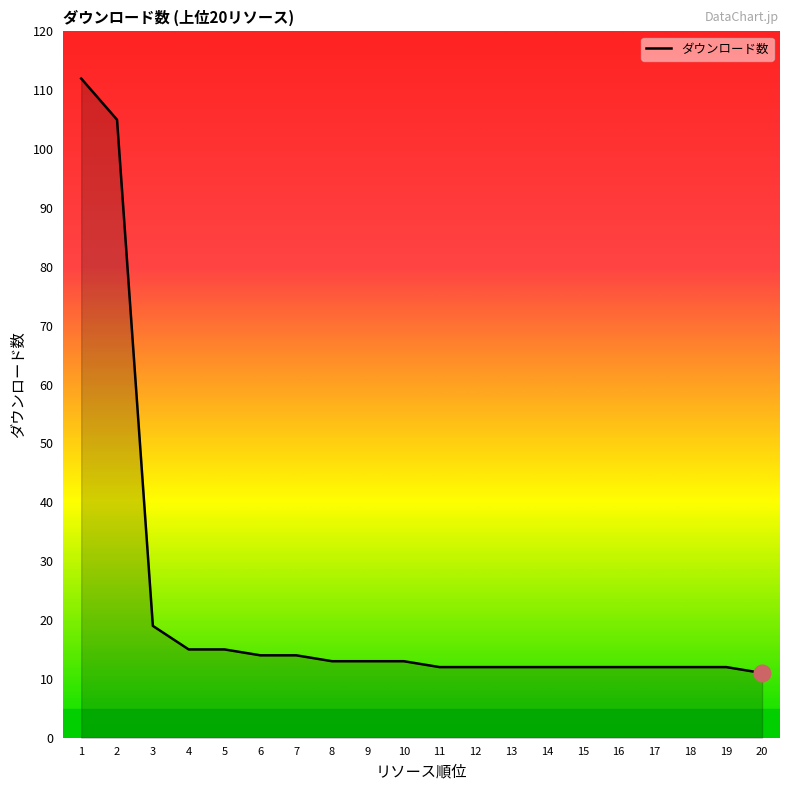

What is the minimum value shown in the chart?

11